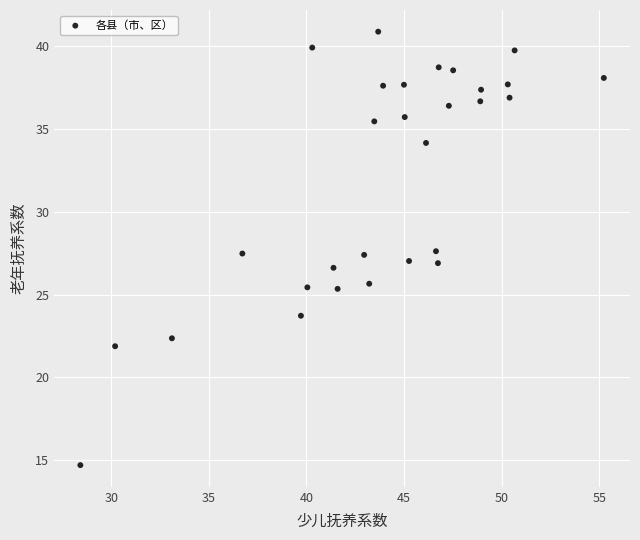

What is the range of Y values (max minus min)?

26.1